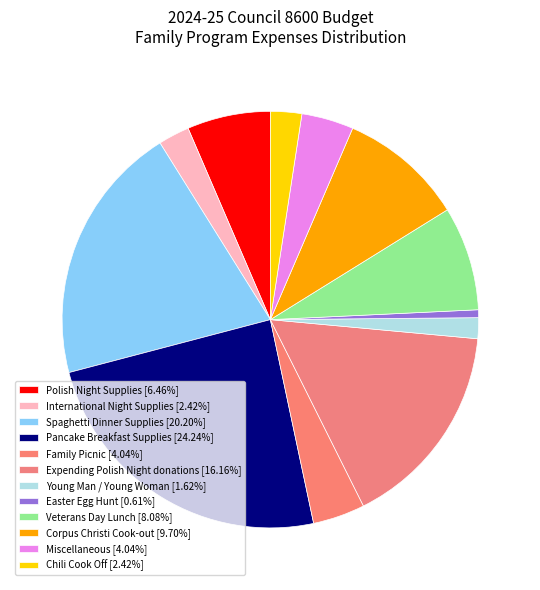

Combined, do Chili Cook Off and Expending Polish Night donations account for over 50%?

No